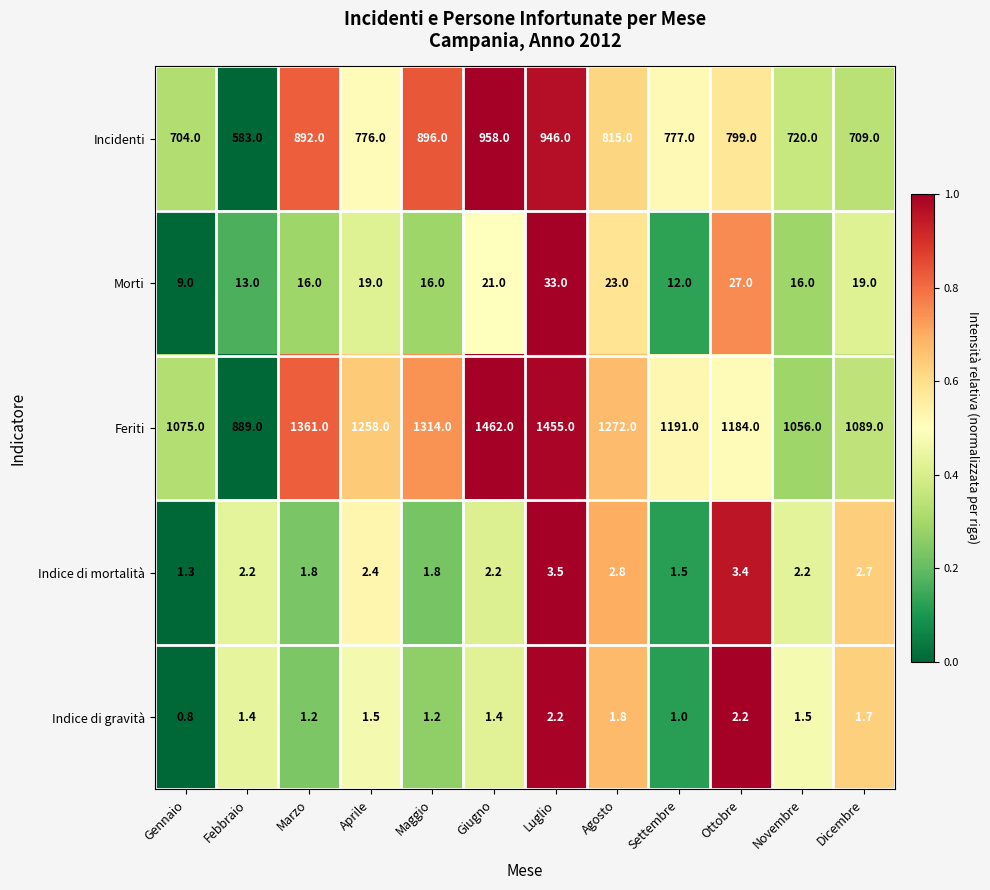

Which series has the largest range (max minus min)?

Feriti